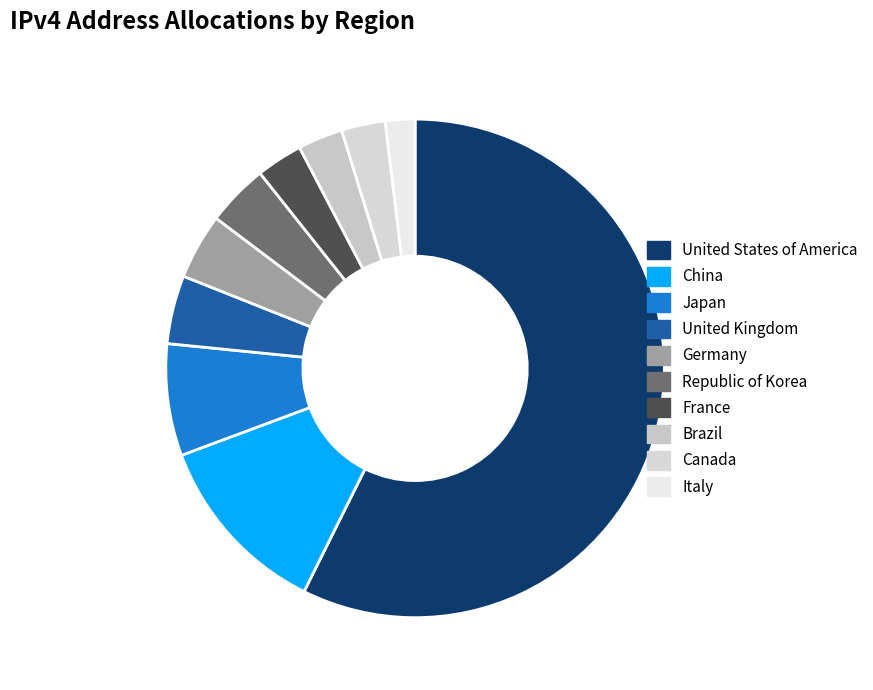

Which has a higher value, United States of America or France?

United States of America